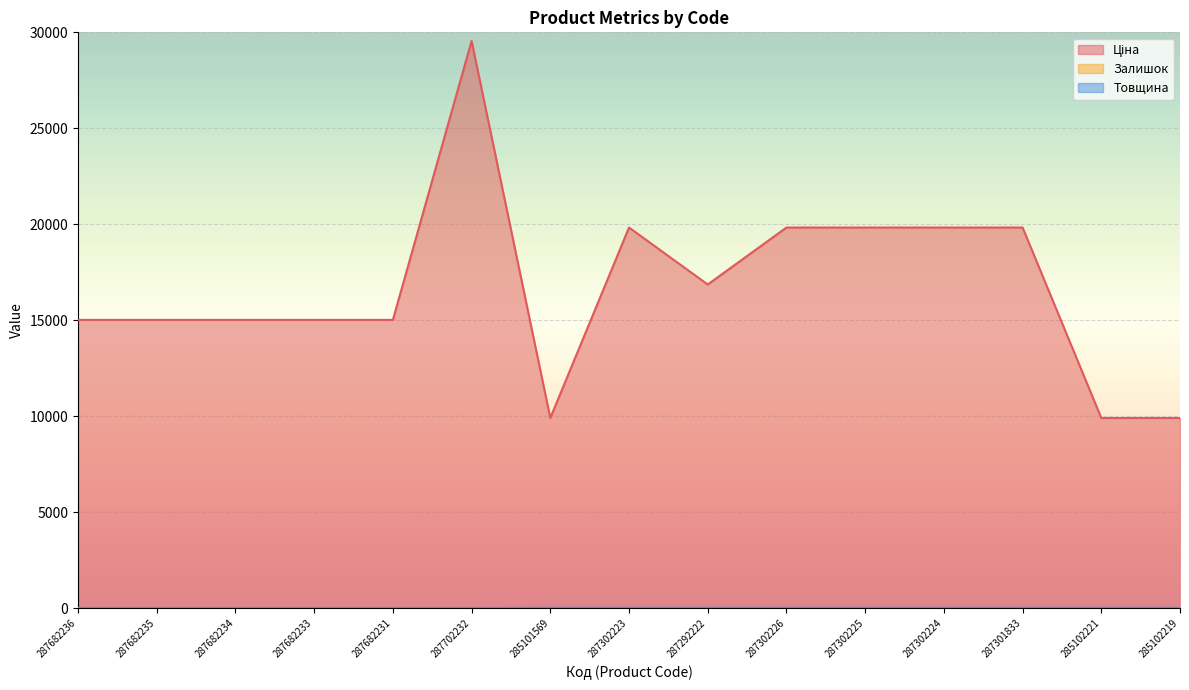

At which category does Ціна reach its first local valley?

285101569